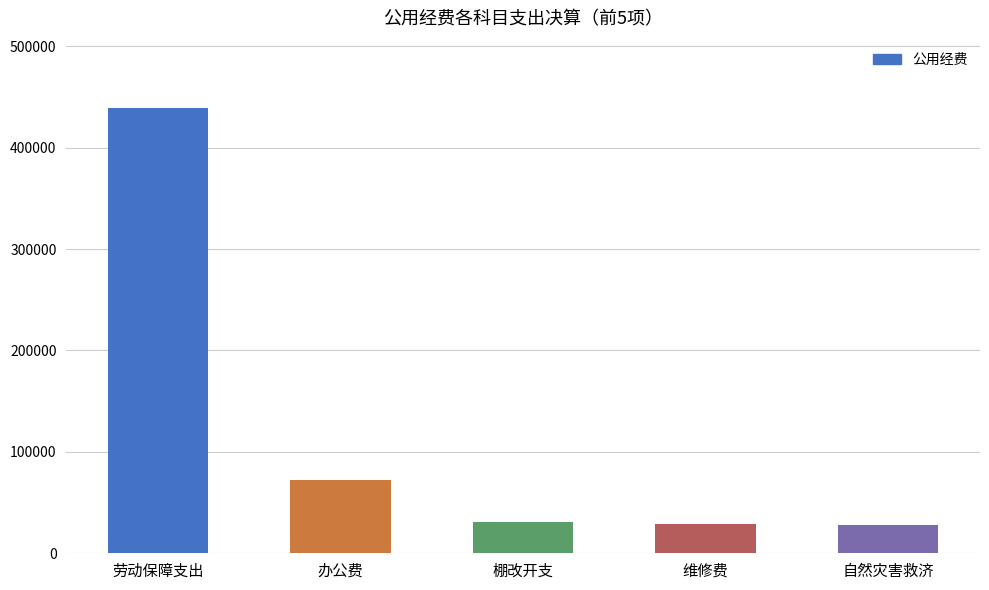

Where is the data nearest to the value 233763?

办公费